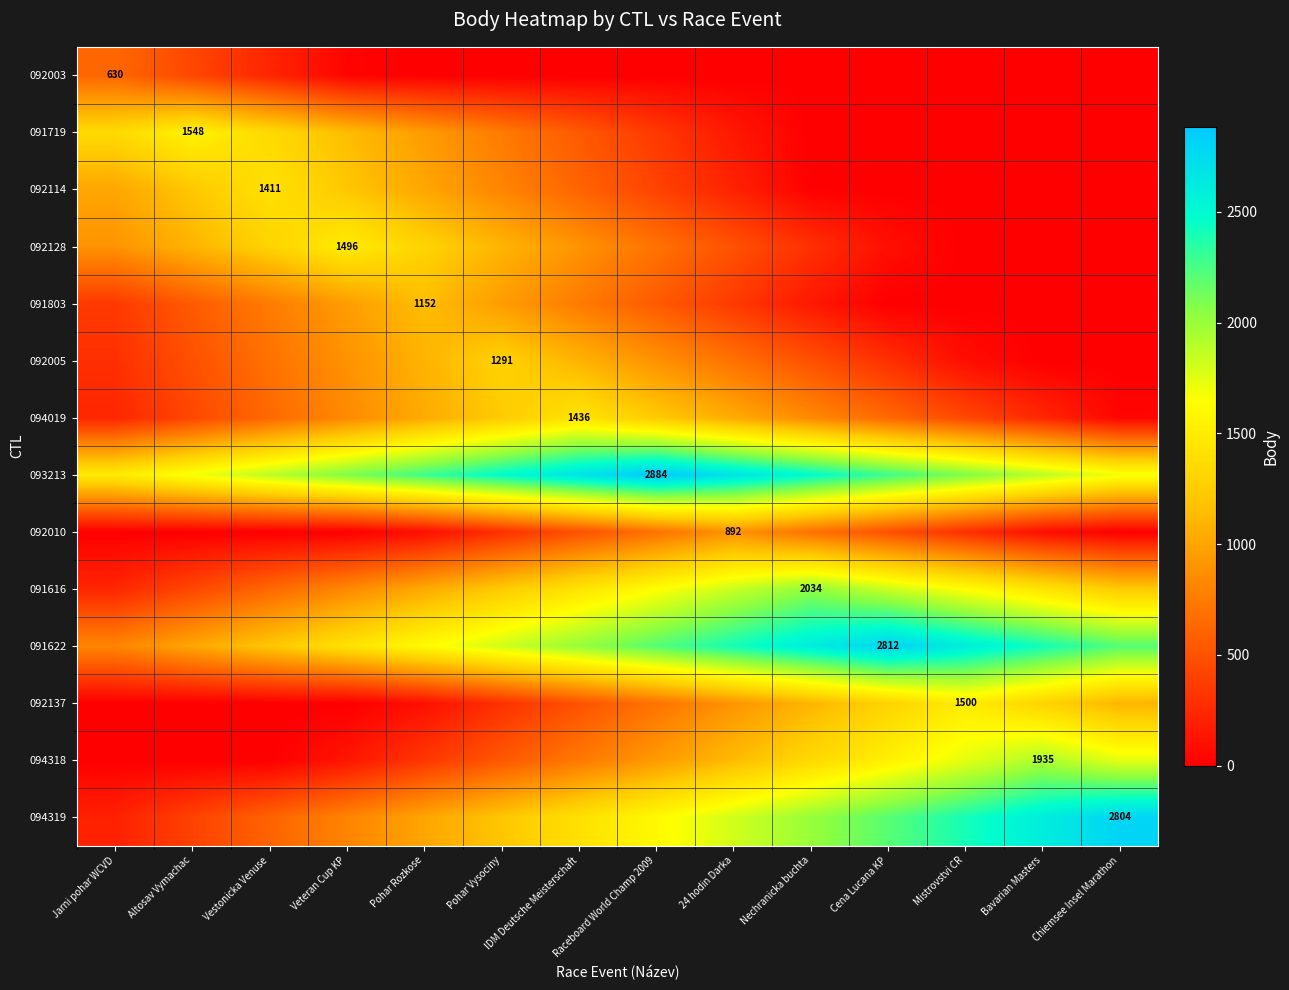

Which series has the largest total across all categories?

093213